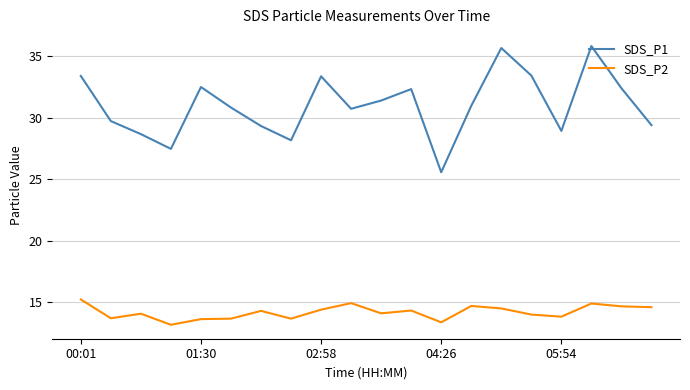

What is the greatest value displayed?

35.8